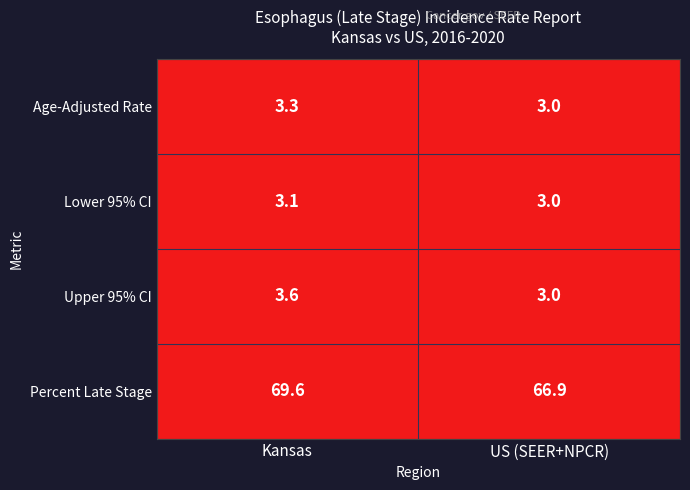

Which label corresponds to the largest value in the chart?

Kansas